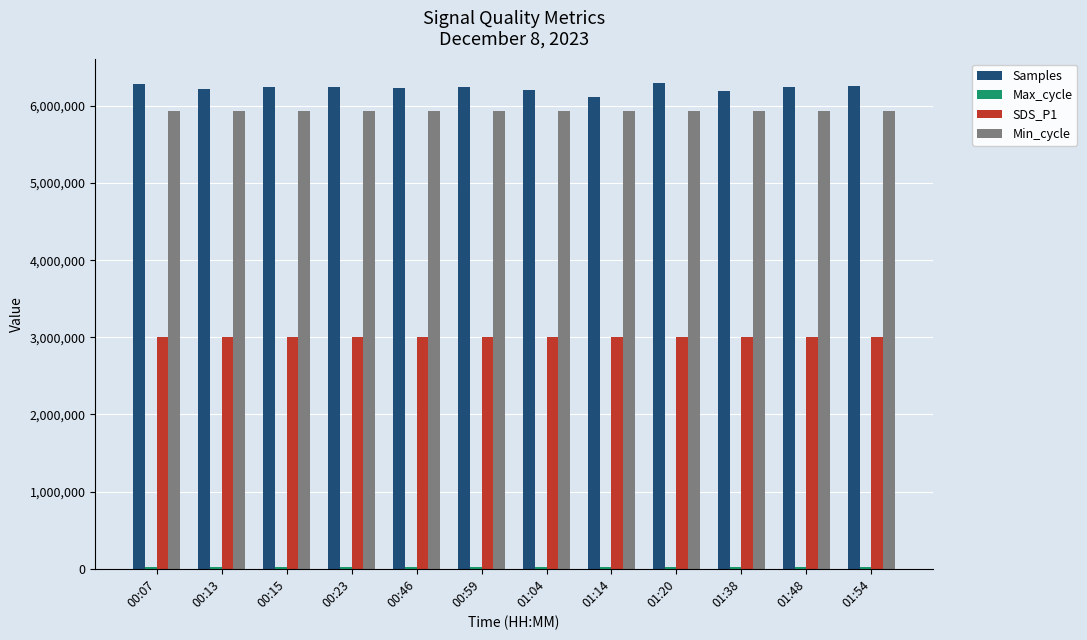

What is the greatest value displayed?

6297428